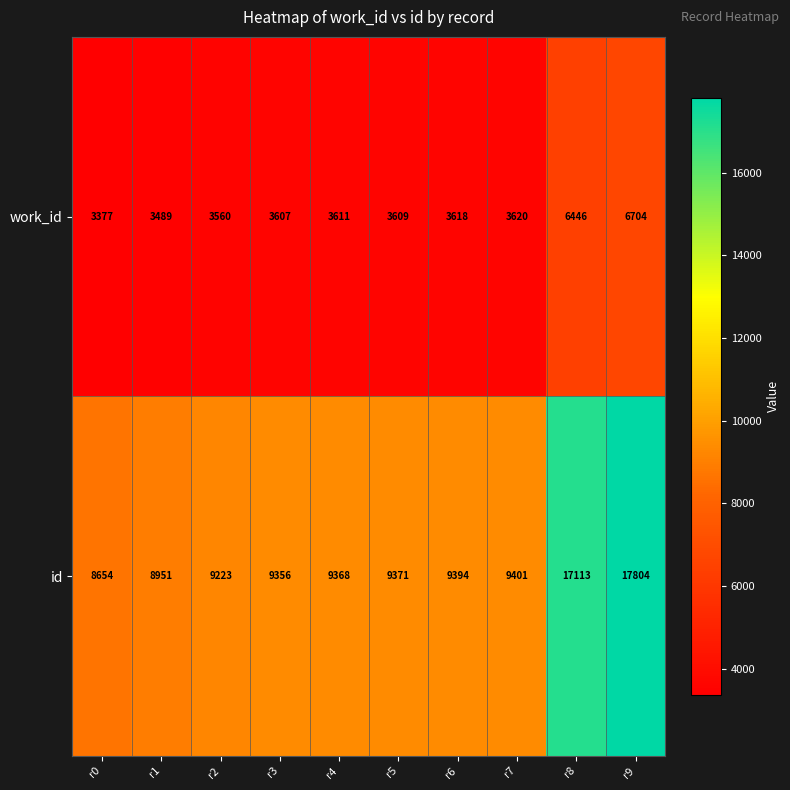

List the series in order of their overall mean, lowest first.

work_id, id